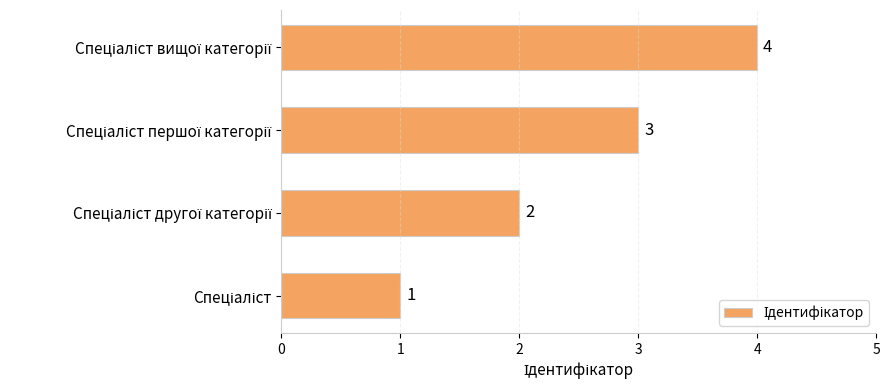

How many values are between 2 and 4?

3